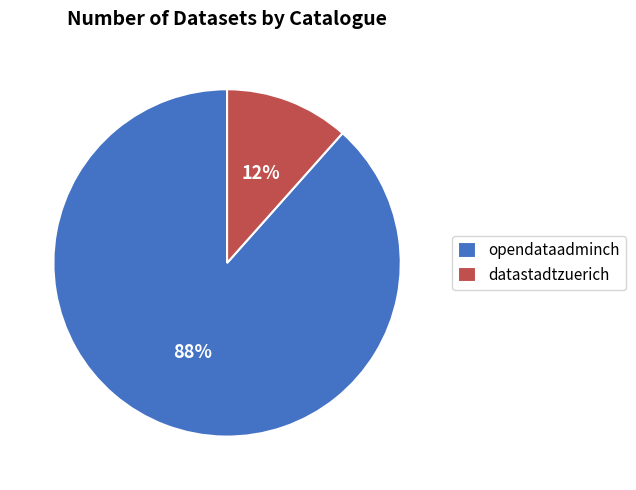

True or false: datastadtzuerich accounts for 22% of the total.

False